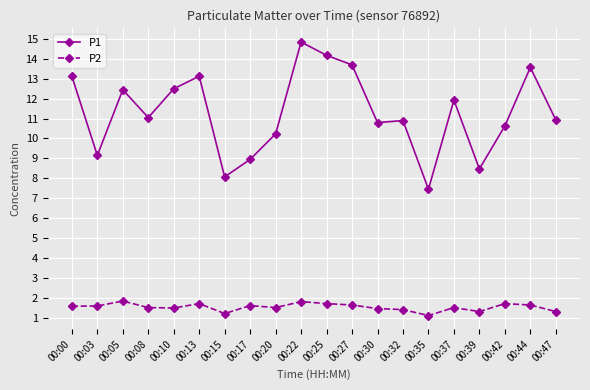

True or false: P1 has more than 0 points higher than both neighbors.

True